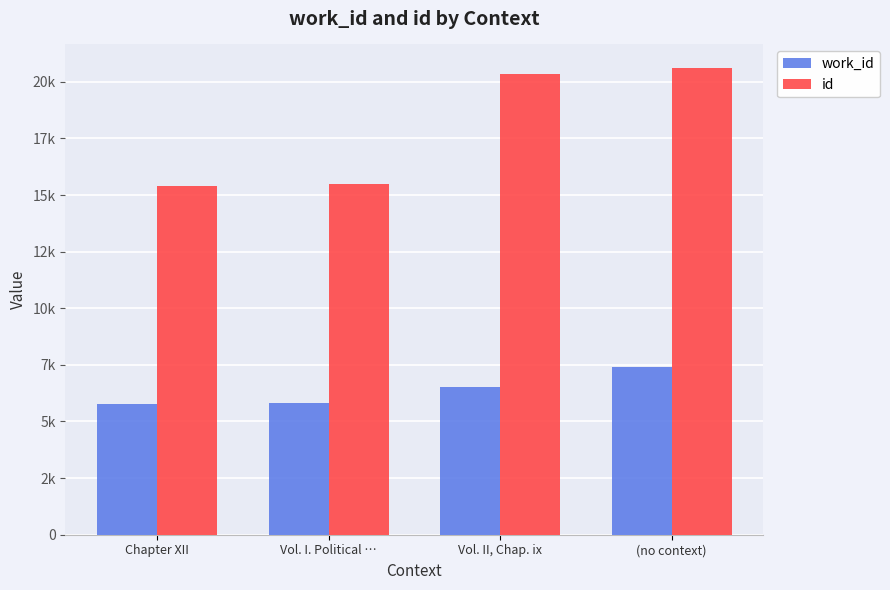

Is the value of id at Vol. I. Political … greater than the value of work_id at Vol. I. Political …?

Yes